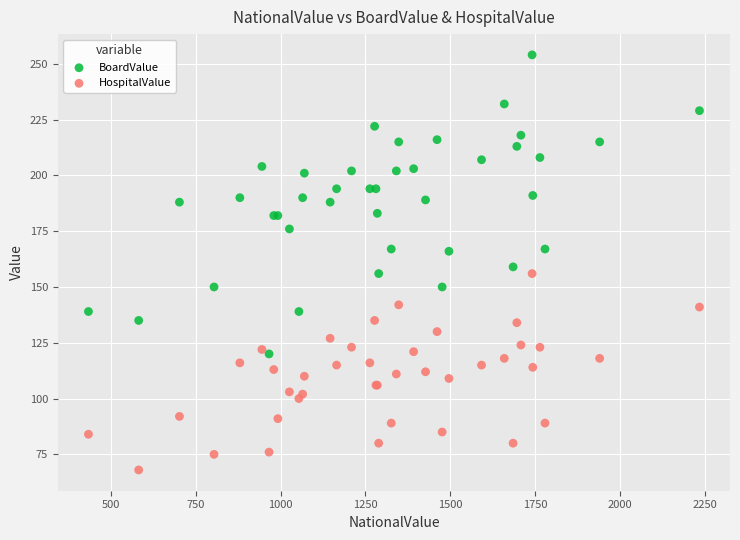

Which series reaches the maximum Y coordinate?

BoardValue